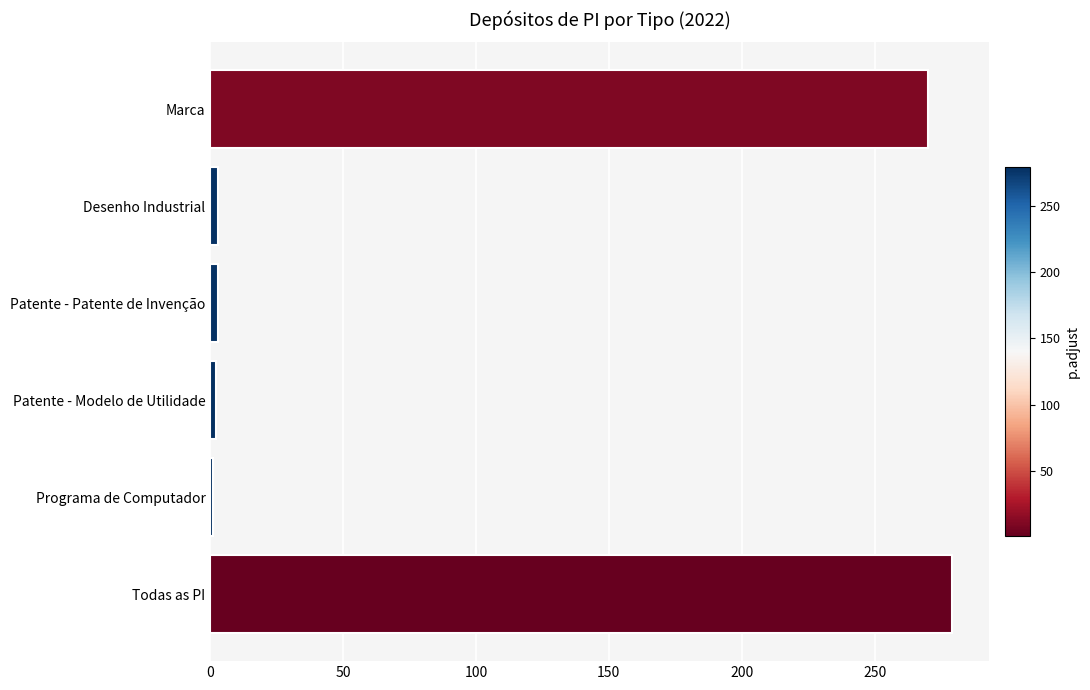

What is the sum of the values at Marca and Todas as PI?

549